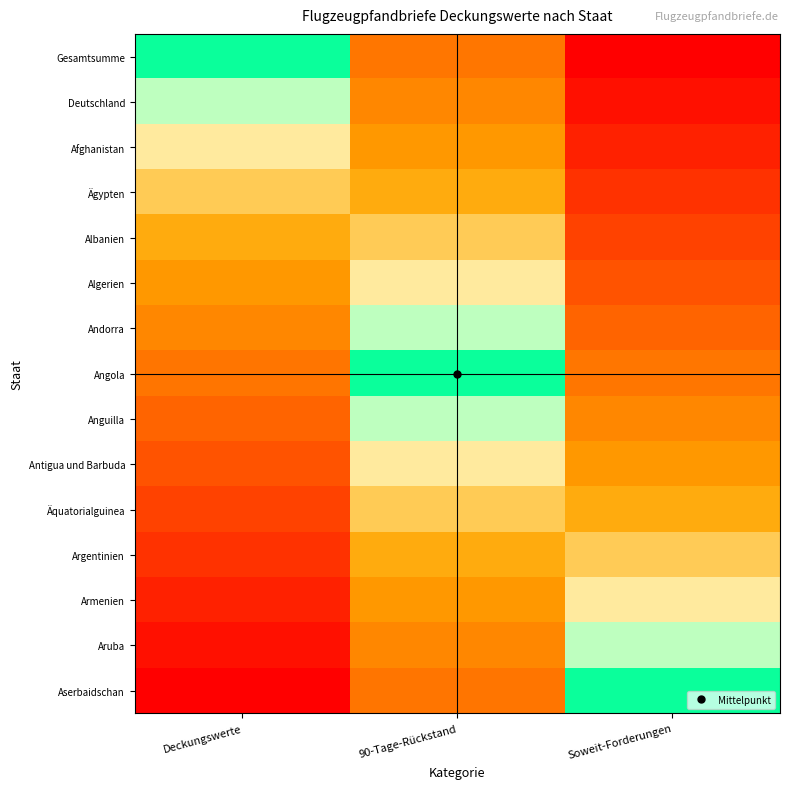

Reading right to left, list all the values displayed in this chart.

Gesamtsumme: Soweit-Forderungen=-1.0	90-Tage-Rückstand=-0.5	Deckungswerte=0.0
Deutschland: Soweit-Forderungen=-0.9	90-Tage-Rückstand=-0.4	Deckungswerte=0.1
Afghanistan: Soweit-Forderungen=-0.9	90-Tage-Rückstand=-0.4	Deckungswerte=0.1
Ägypten: Soweit-Forderungen=-0.8	90-Tage-Rückstand=-0.3	Deckungswerte=0.2
Albanien: Soweit-Forderungen=-0.7	90-Tage-Rückstand=-0.2	Deckungswerte=0.3
Algerien: Soweit-Forderungen=-0.6	90-Tage-Rückstand=-0.1	Deckungswerte=0.4
Andorra: Soweit-Forderungen=-0.6	90-Tage-Rückstand=-0.1	Deckungswerte=0.4
Angola: Soweit-Forderungen=-0.5	90-Tage-Rückstand=0.0	Deckungswerte=0.5
Anguilla: Soweit-Forderungen=-0.4	90-Tage-Rückstand=0.1	Deckungswerte=0.6
Antigua und Barbuda: Soweit-Forderungen=-0.4	90-Tage-Rückstand=0.1	Deckungswerte=0.6
Äquatorialguinea: Soweit-Forderungen=-0.3	90-Tage-Rückstand=0.2	Deckungswerte=0.7
Argentinien: Soweit-Forderungen=-0.2	90-Tage-Rückstand=0.3	Deckungswerte=0.8
Armenien: Soweit-Forderungen=-0.1	90-Tage-Rückstand=0.4	Deckungswerte=0.9
Aruba: Soweit-Forderungen=-0.1	90-Tage-Rückstand=0.4	Deckungswerte=0.9
Aserbaidschan: Soweit-Forderungen=0.0	90-Tage-Rückstand=0.5	Deckungswerte=1.0